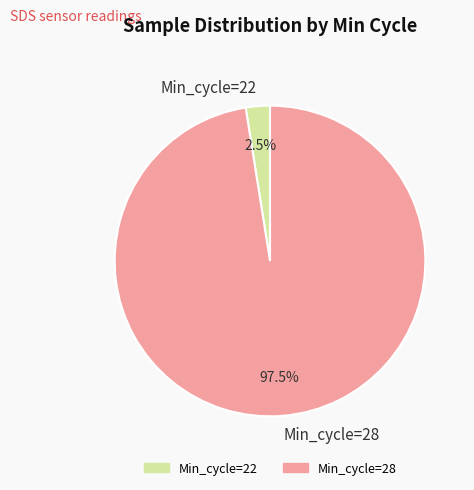

Does Min_cycle=22 represent more than half of the total?

No